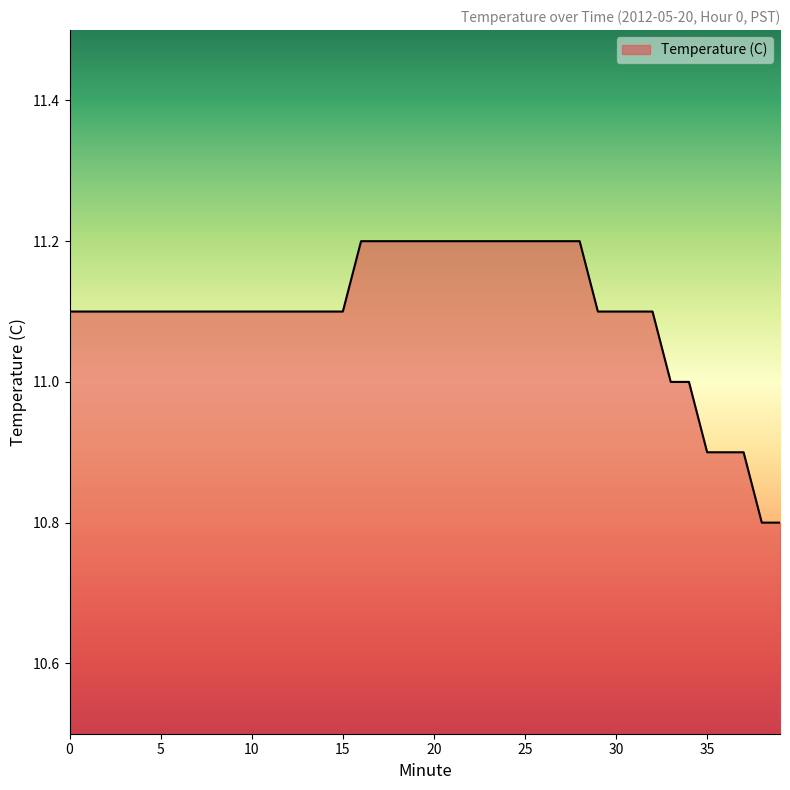

What is the greatest value displayed?

11.2